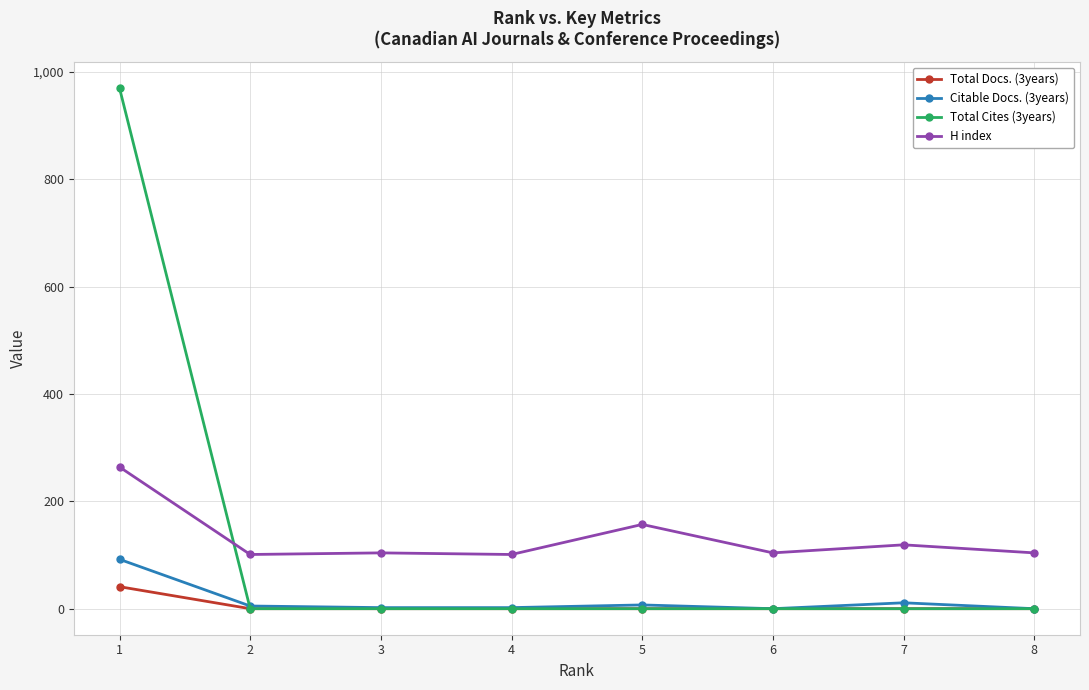

What is the total value across all series at 1?

1367